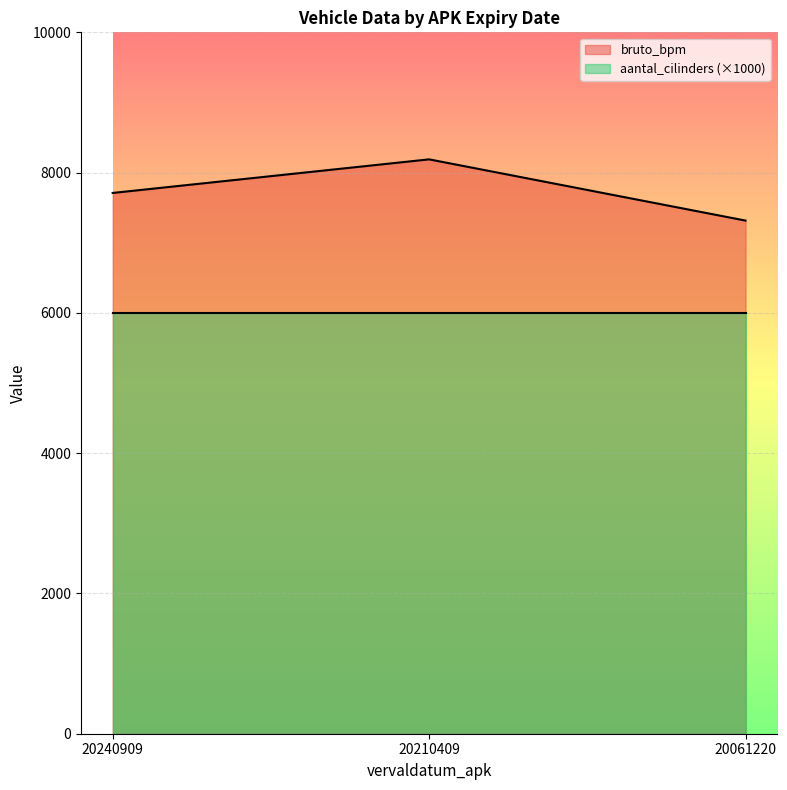

What is the change in value from 20210409 to 20061220?

-873